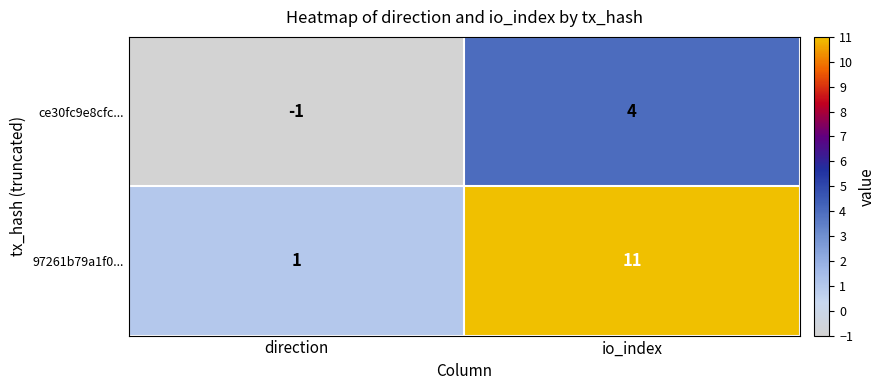

Count the number of data series in this chart.

2